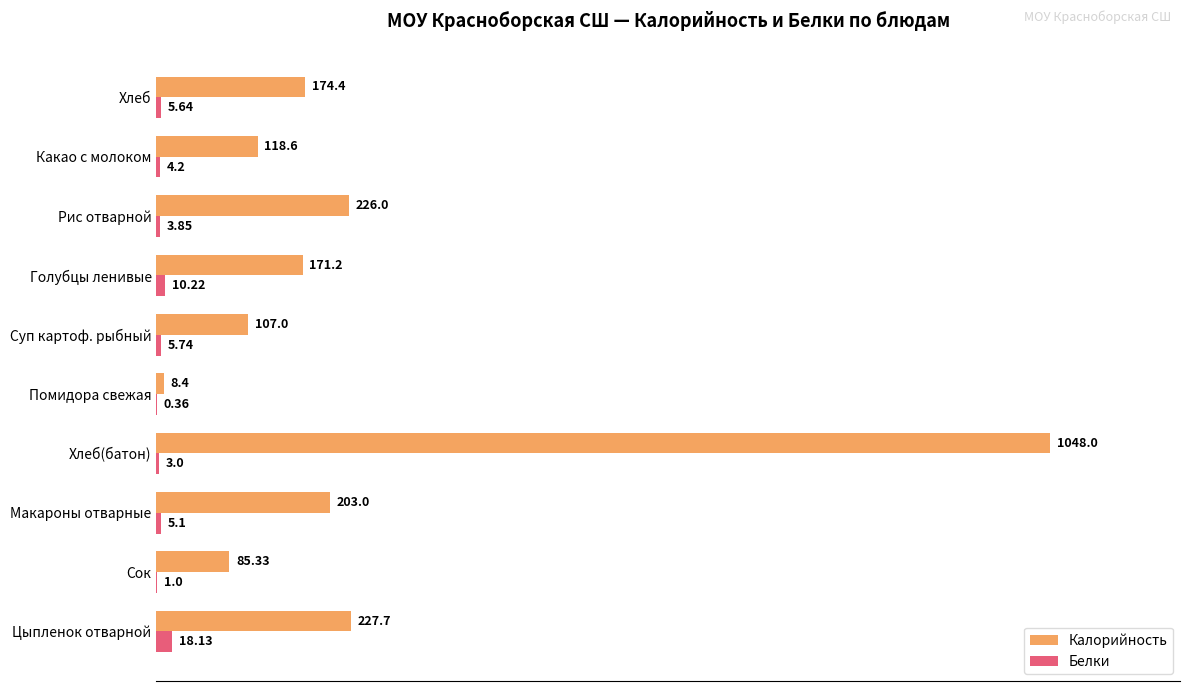

Which series changed the most between Хлеб(батон) and Хлеб?

Калорийность